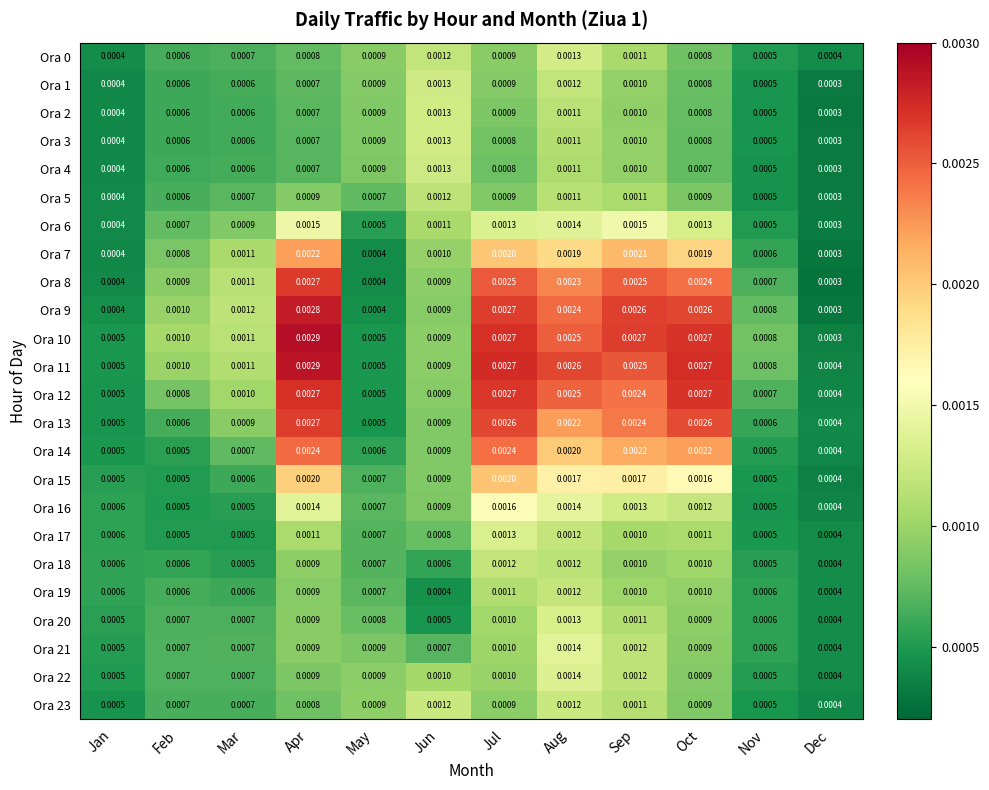

At which category is the sum across all series the highest?

Aug